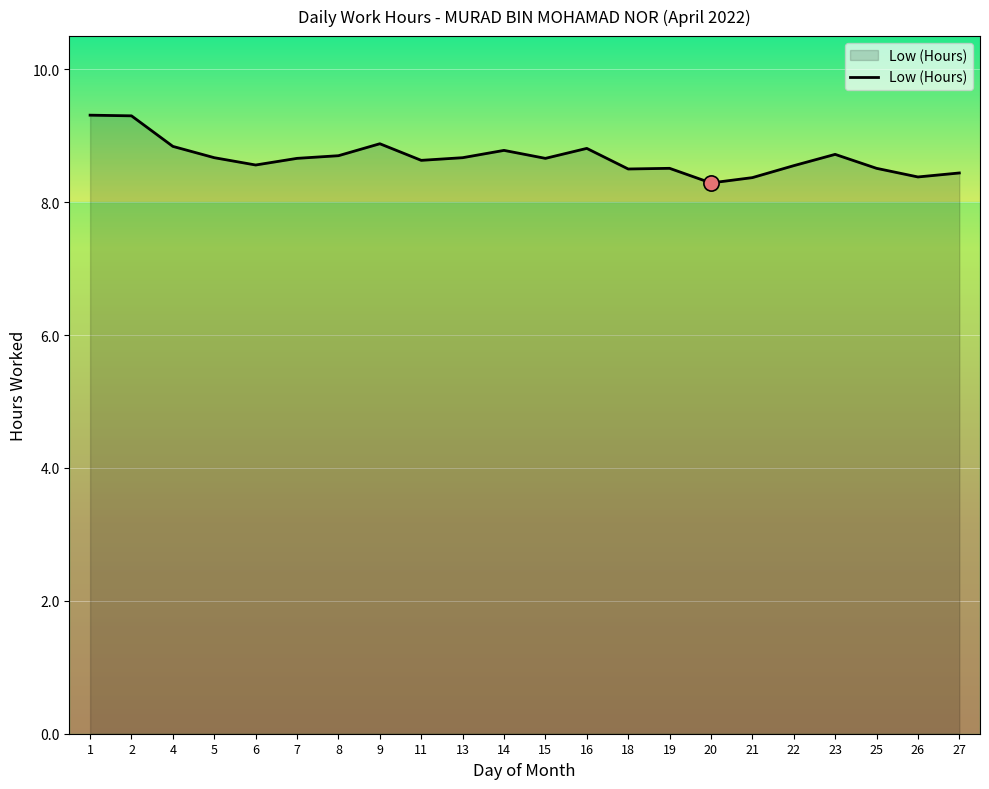

Between 21 and 1, which is larger?

1